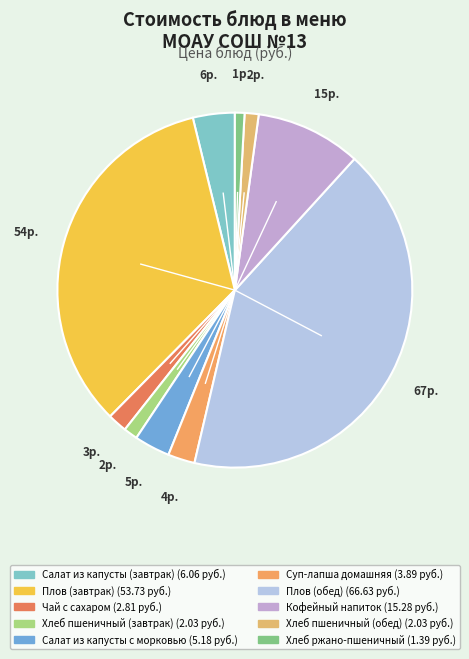

Is there a majority slice in this chart?

No